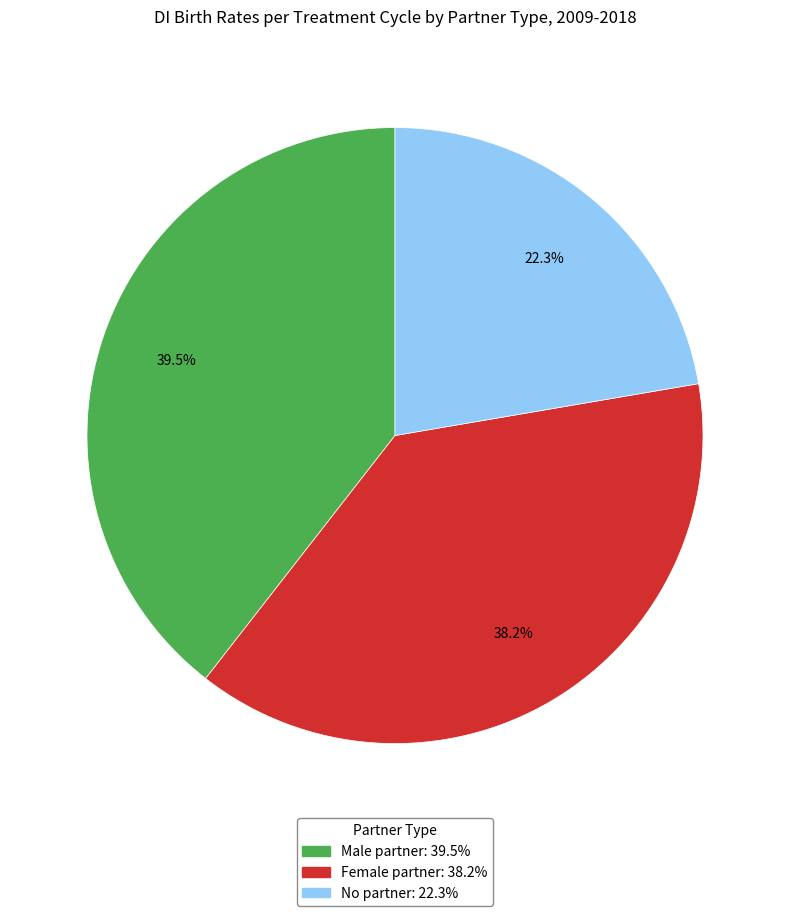

Between No partner and Male partner, which is larger?

Male partner